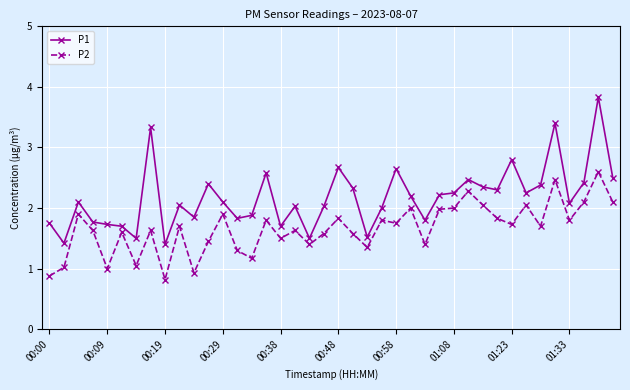

What is the value of the P2 point at the 10th from the left?

1.7